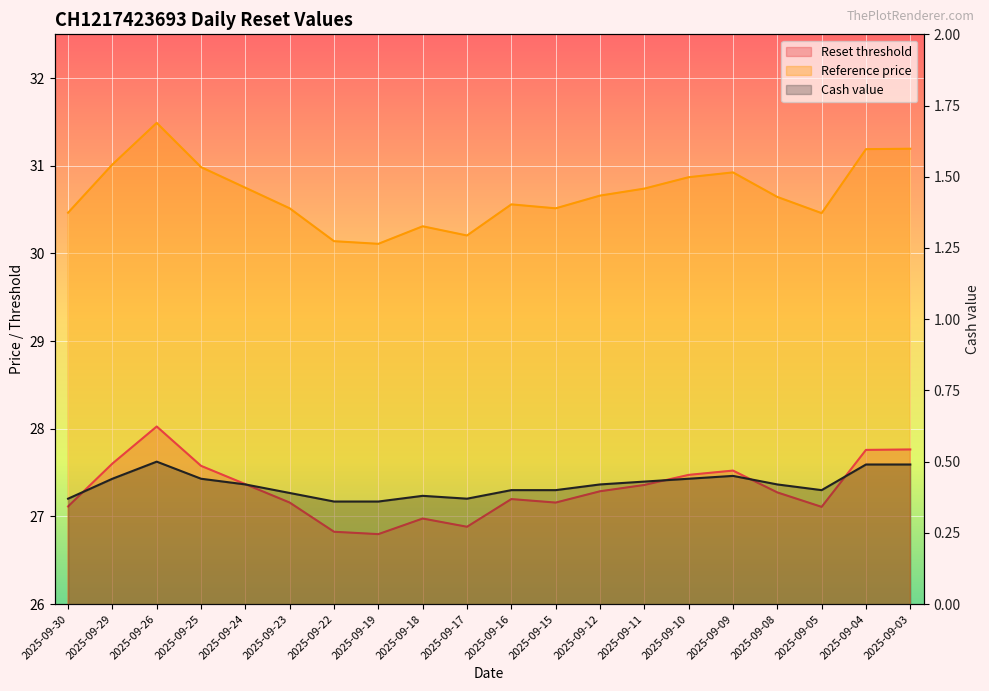

List the labels in order of value, largest first.

2025-09-26, 2025-09-04, 2025-09-03, 2025-09-09, 2025-09-29, 2025-09-25, 2025-09-10, 2025-09-11, 2025-09-24, 2025-09-12, 2025-09-08, 2025-09-16, 2025-09-15, 2025-09-05, 2025-09-23, 2025-09-18, 2025-09-30, 2025-09-17, 2025-09-22, 2025-09-19